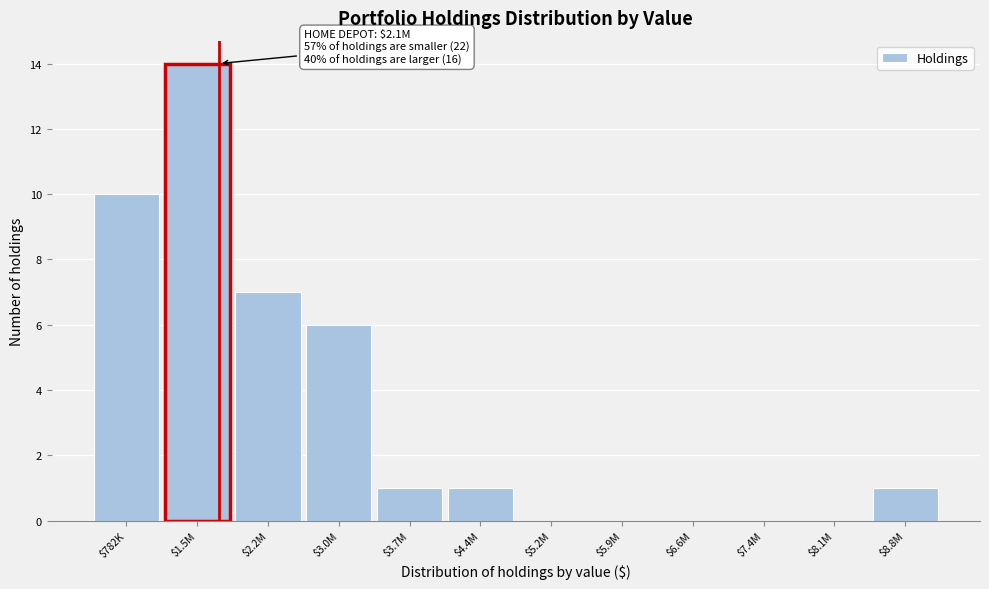

The value at $4.4M is 1. True or false?

True